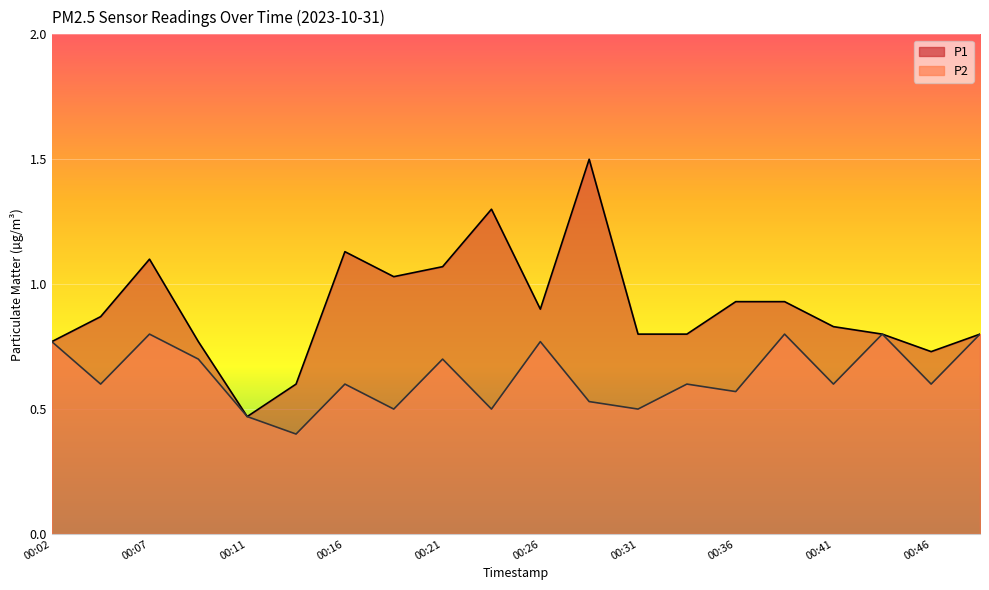

Which has a higher value, 00:34 or 00:19?

00:19